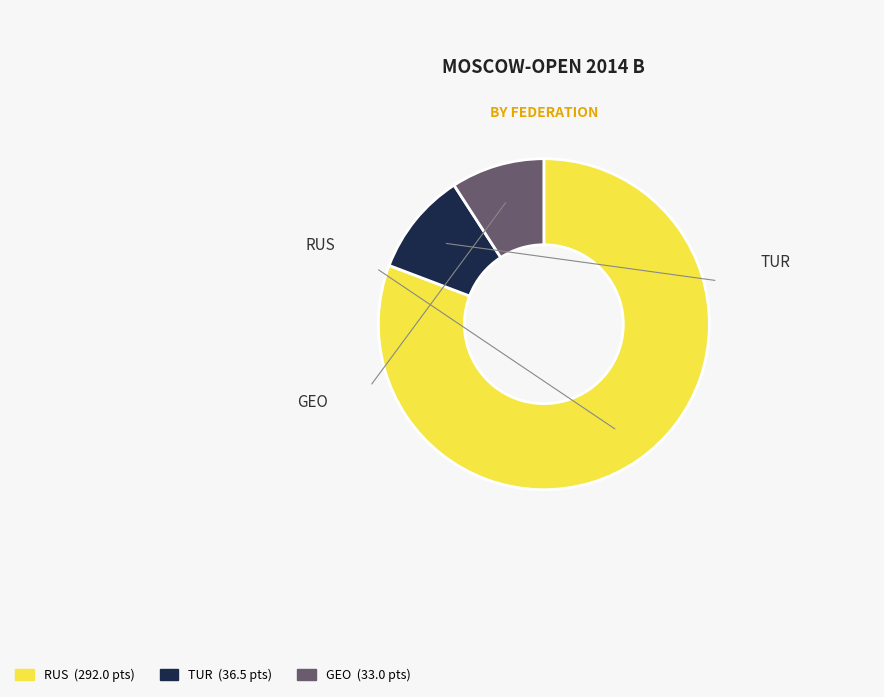

Is there any slice that represents more than half of the pie?

Yes